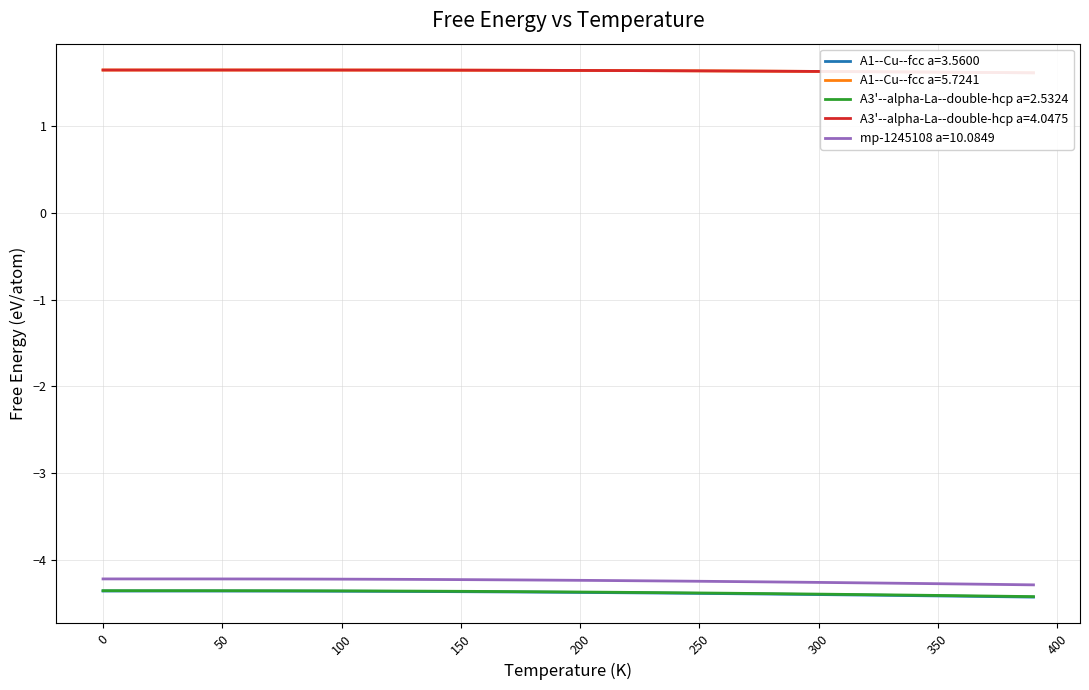

True or false: mp-1245108 a=10.0849 has a value of -4.3 at 350.

True